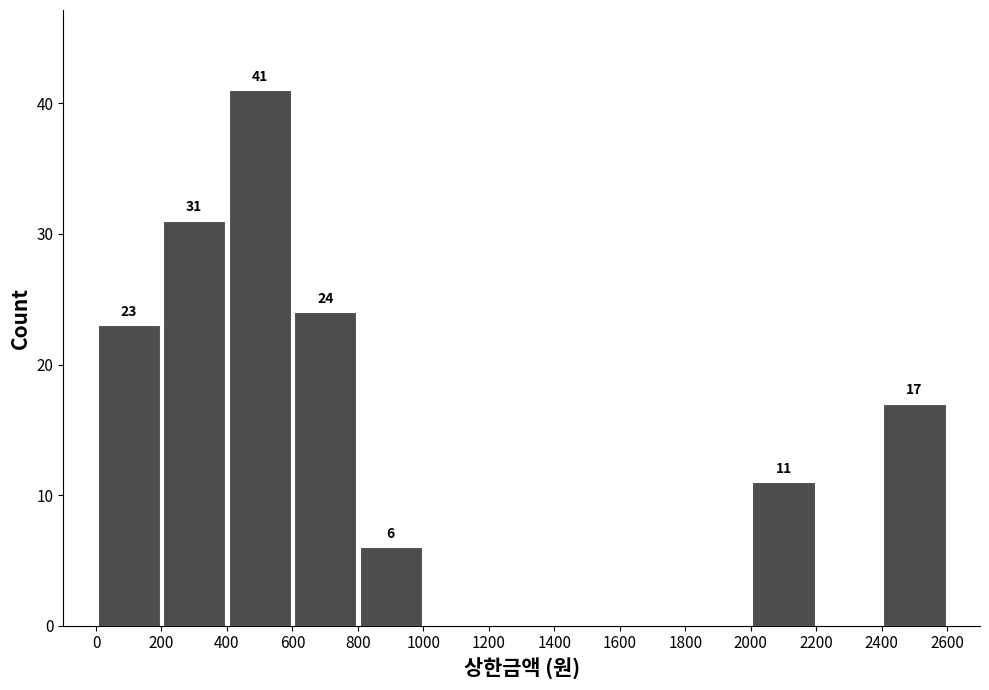

Over which range of the x-axis is the bar tallest?

400 to 600